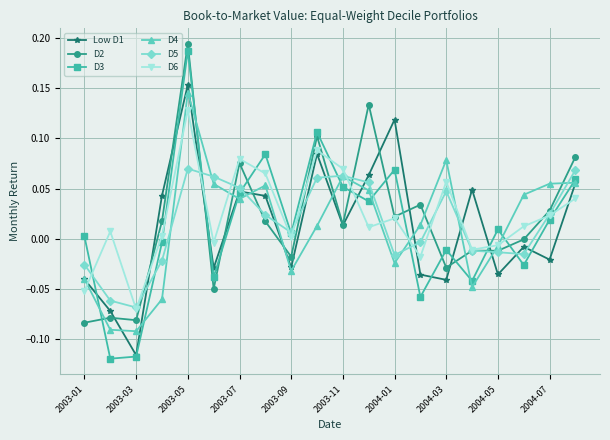

How many times do D5 and Low D1 cross each other?

12